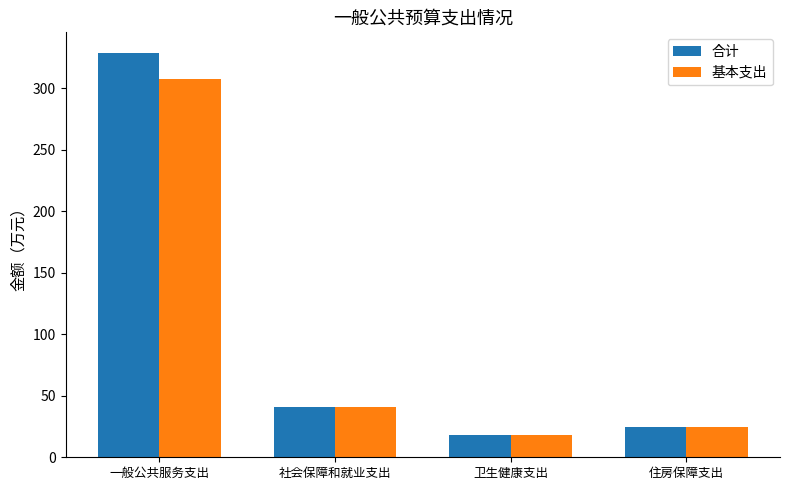

How many data points in 合计 are above 40?

2